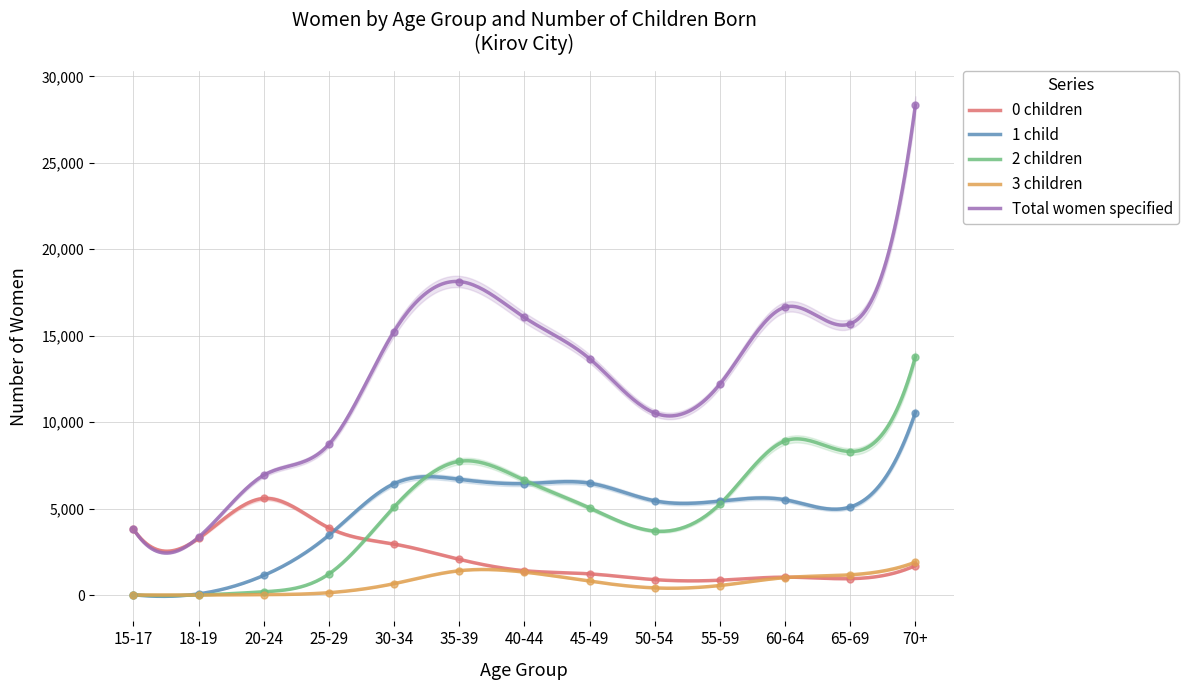

What are all the series names shown in the legend?

0 children, 1 child, 2 children, 3 children, Total women specified